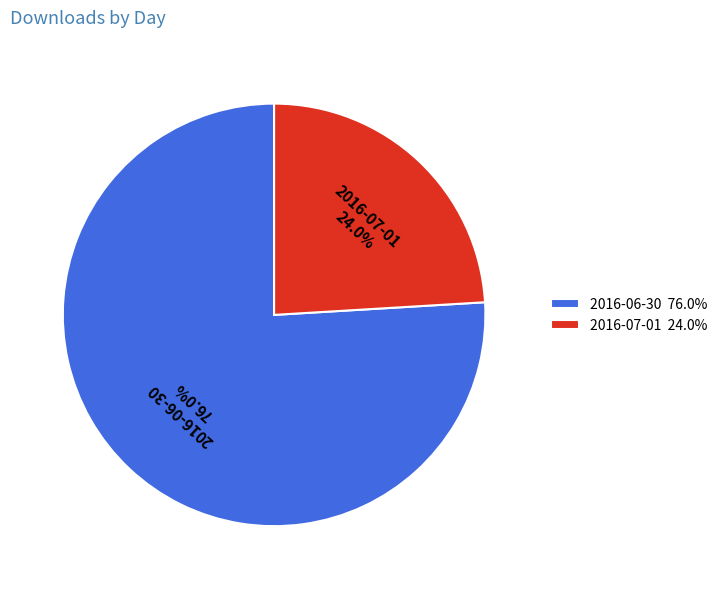

Approximately how many times larger is the value at 2016-06-30 compared to 2016-07-01?

3.2